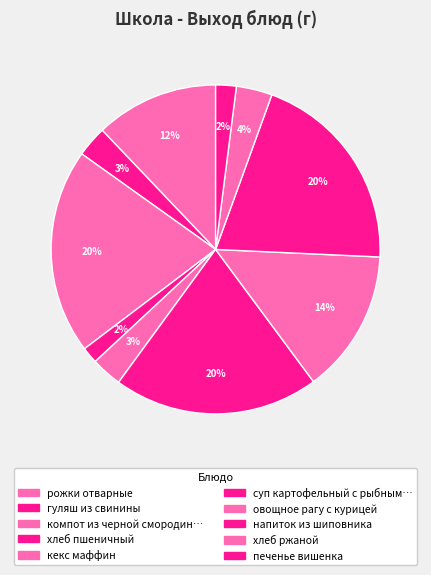

Count the number of slices in the pie.

10